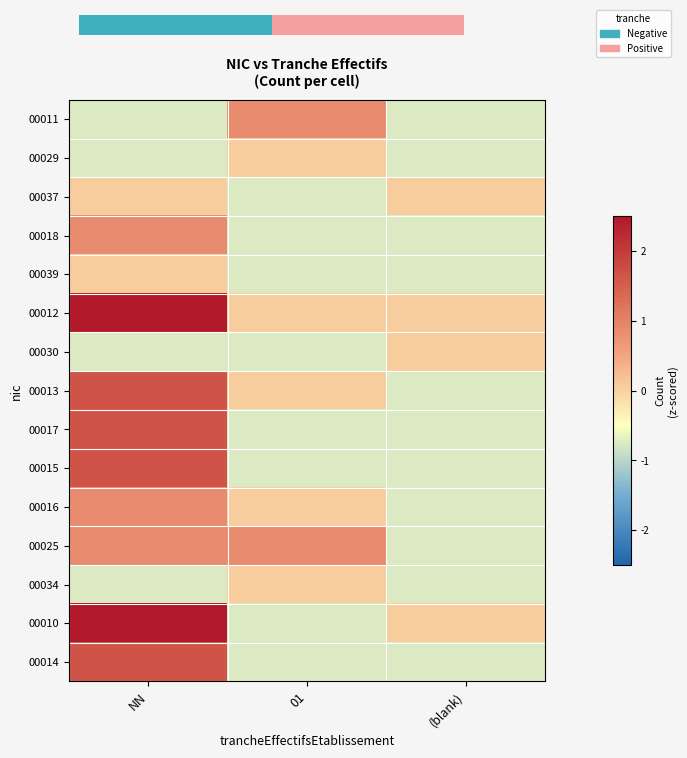

At (blank), list the series in order from largest to smallest.

00037, 00012, 00030, 00010, 00011, 00029, 00018, 00039, 00013, 00017, 00015, 00016, 00025, 00034, 00014